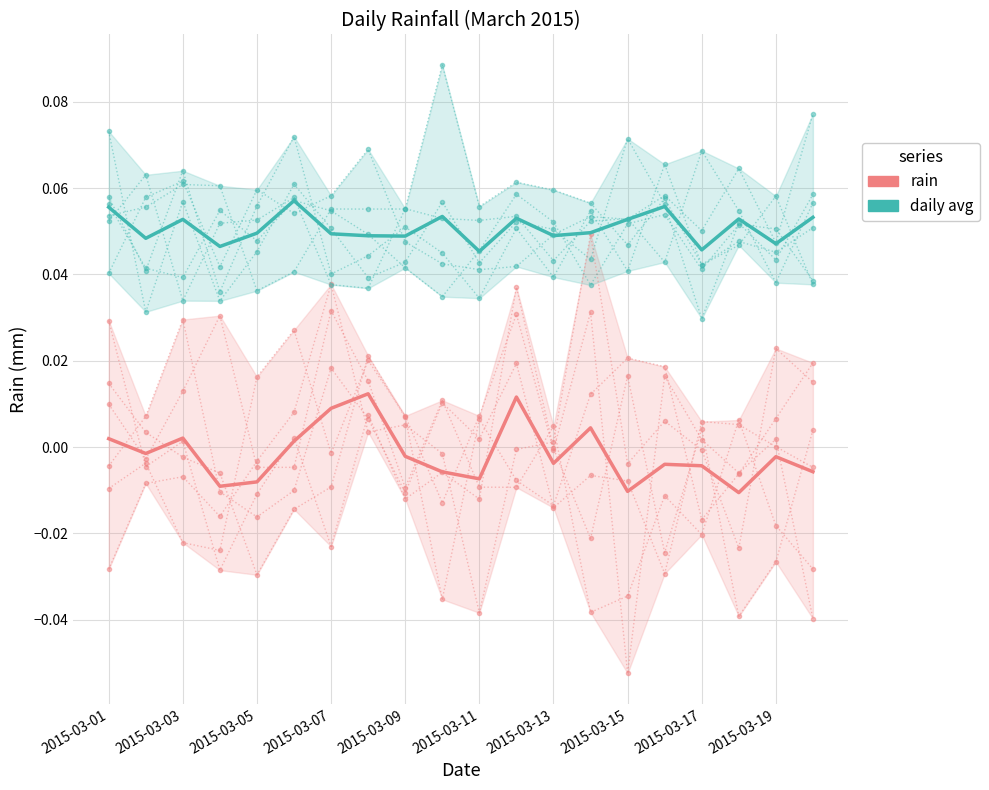

List the series in order of their overall mean, highest first.

daily avg, rain